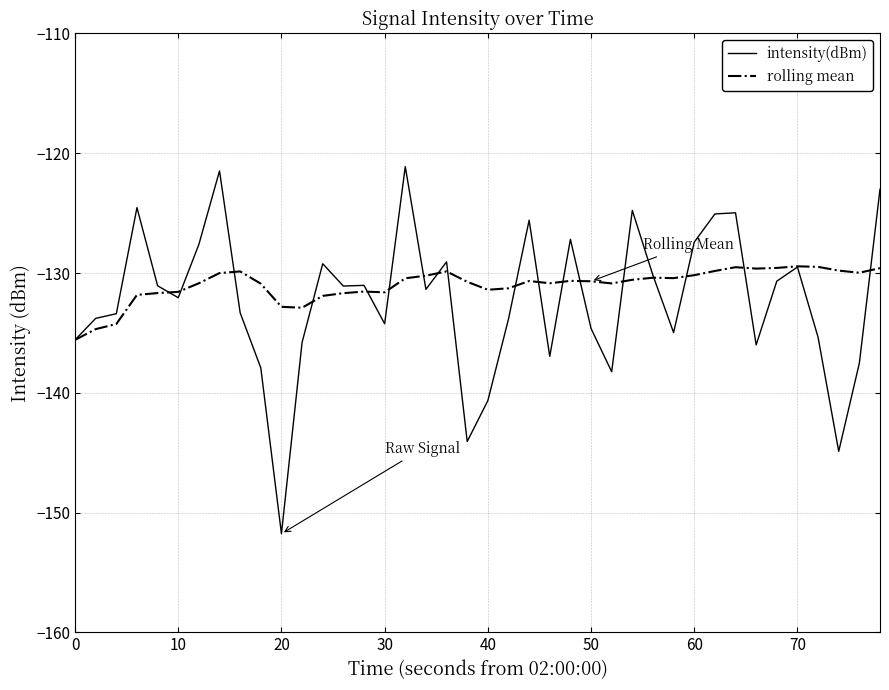

What is the highest value of the intensity(dBm) series?

-121.1